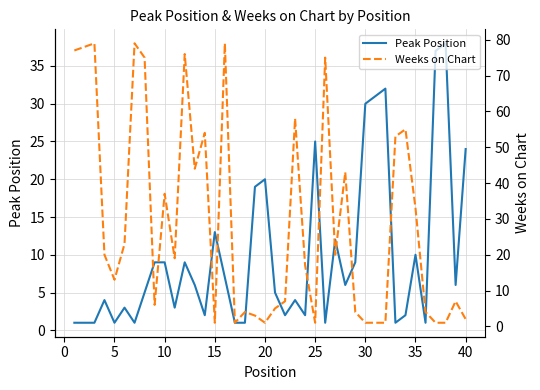

Reading right to left, extract all data points from this chart.

Peak Position: 24	6	38	37	1	10	2	1	32	31	30	9	6	12	1	25	2	4	2	5	20	19	1	1	7	13	2	6	9	3	9	9	5	1	3	1	4	1	1	1
Weeks on Chart: 2	7	1	1	4	33	55	53	1	1	1	4	43	20	75	1	17	58	7	5	1	3	4	1	79	1	54	44	76	19	37	6	75	79	23	13	20	79	78	77